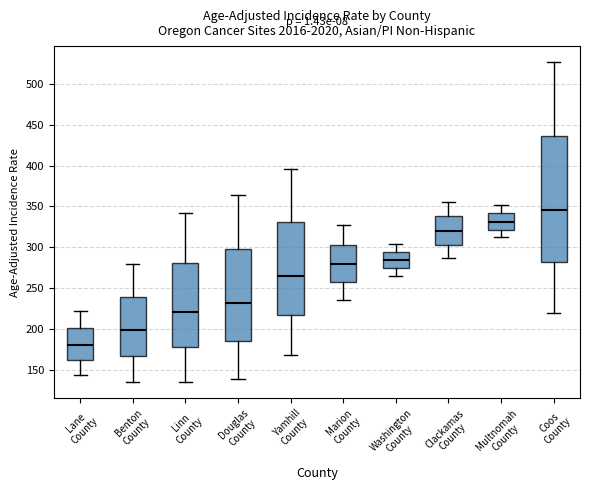

Reading left to right, transcribe this box plot: for each box, give where its median line is, the range the box spans, and where its two whiskers end, as read against the y-axis. The values are not printed on the chart, so give them approximately, as read against the axis.

Lane County: median 180, box 160 to 200, whiskers 145 to 220
Benton County: median 200, box 165 to 240, whiskers 135 to 280
Linn County: median 220, box 180 to 280, whiskers 135 to 340
Douglas County: median 230, box 185 to 300, whiskers 140 to 365
Yamhill County: median 265, box 215 to 330, whiskers 170 to 395
Marion County: median 280, box 255 to 305, whiskers 235 to 330
Washington County: median 285, box 275 to 295, whiskers 265 to 305
Clackamas County: median 320, box 305 to 340, whiskers 285 to 355
Multnomah County: median 330, box 320 to 340, whiskers 310 to 350
Coos County: median 345, box 280 to 435, whiskers 220 to 525